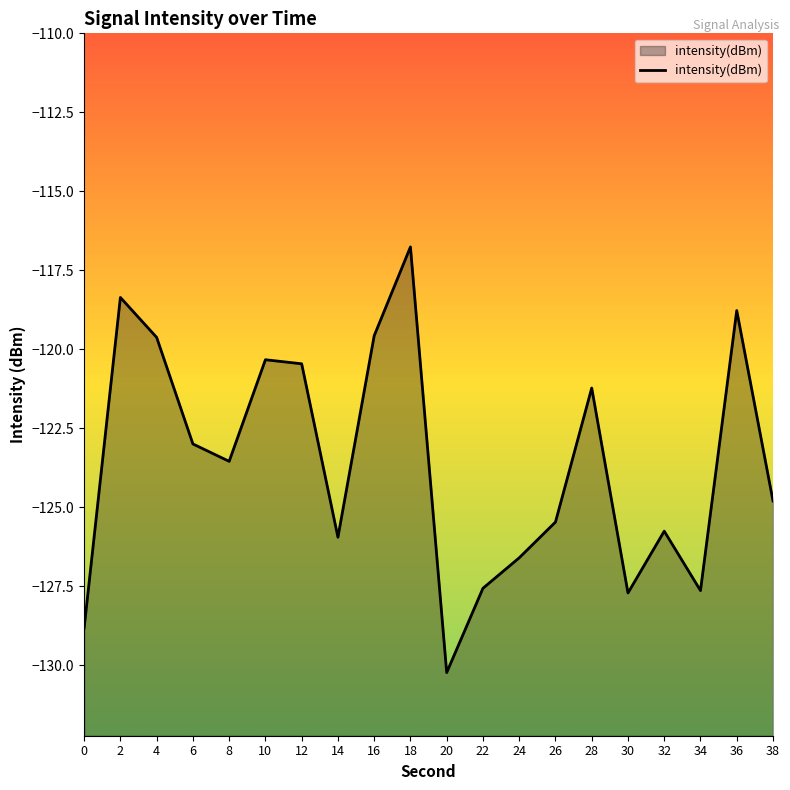

What is the maximum value shown in the chart?

-116.8